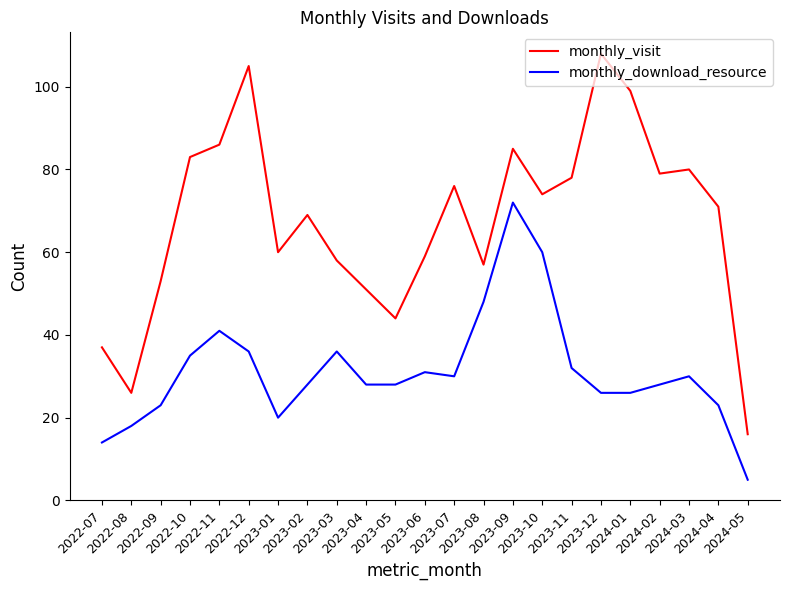

Reading left to right, transcribe all the data shown in this chart.

monthly_visit: 37	26	53	83	86	105	60	69	58	51	44	59	76	57	85	74	78	108	99	79	80	71	16
monthly_download_resource: 14	18	23	35	41	36	20	28	36	28	28	31	30	48	72	60	32	26	26	28	30	23	5